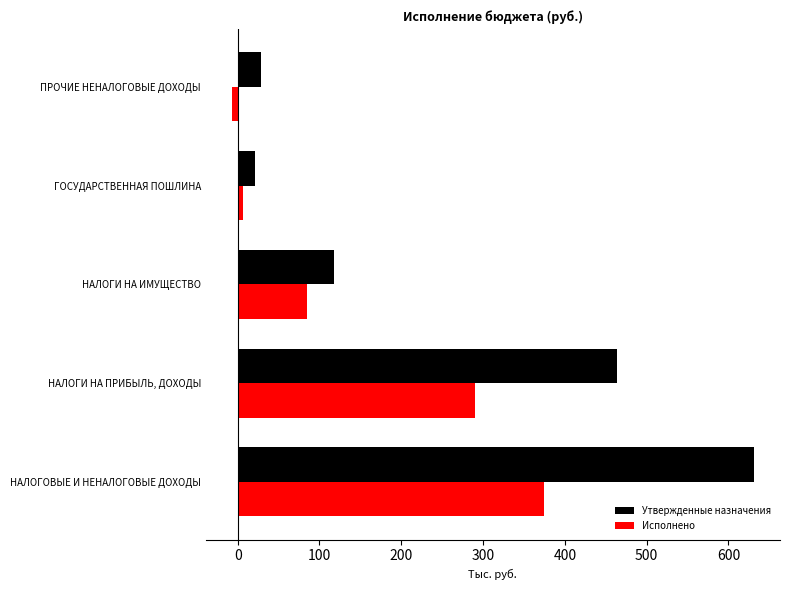

What is the sum of all Утвержденные назначения values?

1262.4